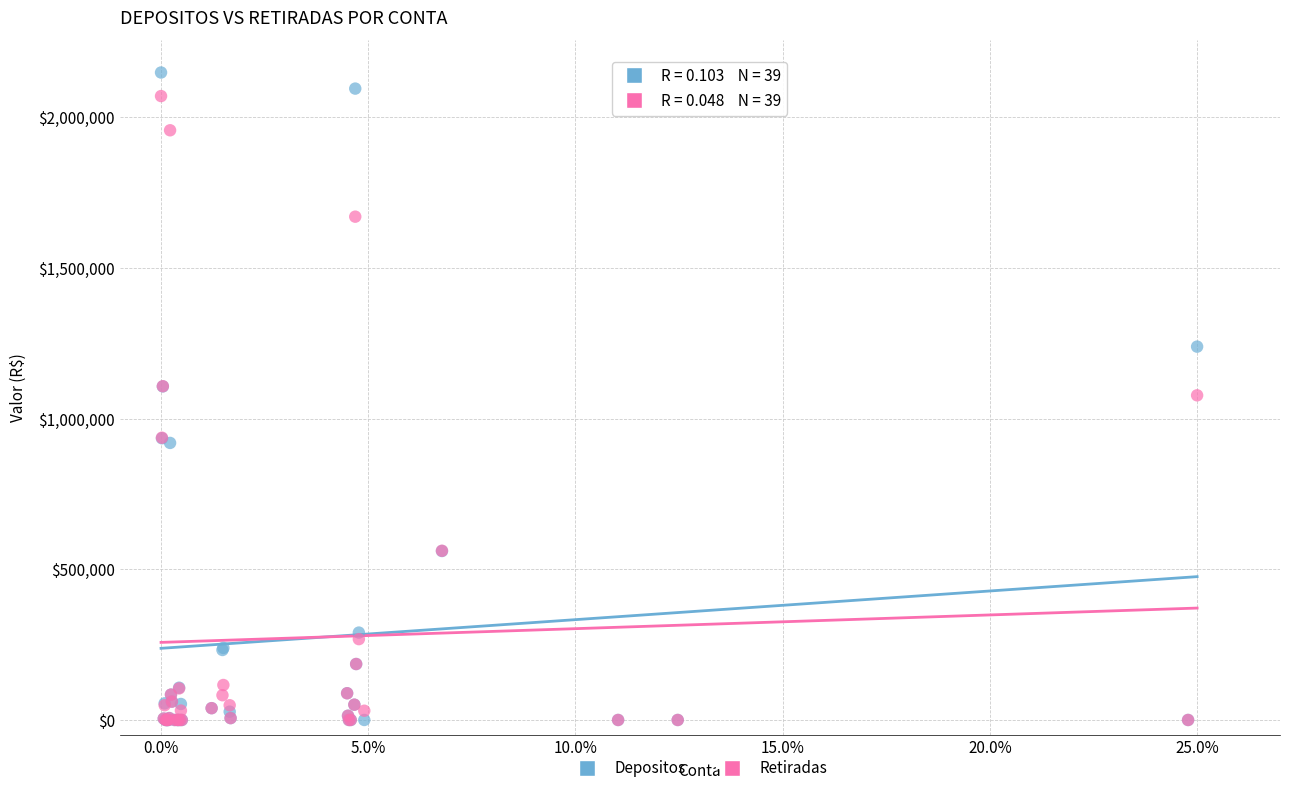

Which series has the widest spread of Y values?

Depositos